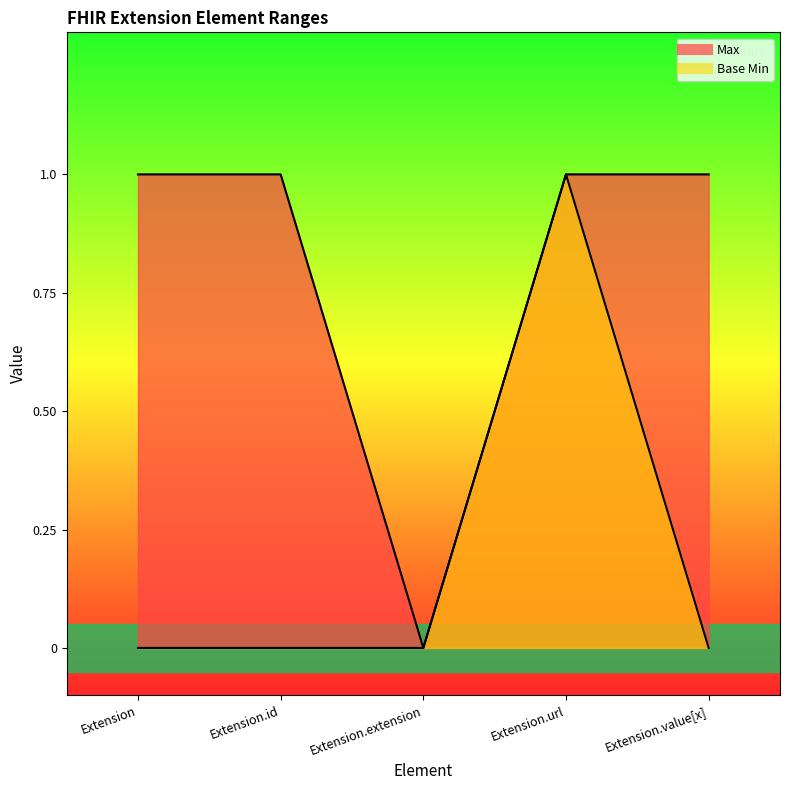

What is the difference between the second highest and minimum values in the Max series?

1